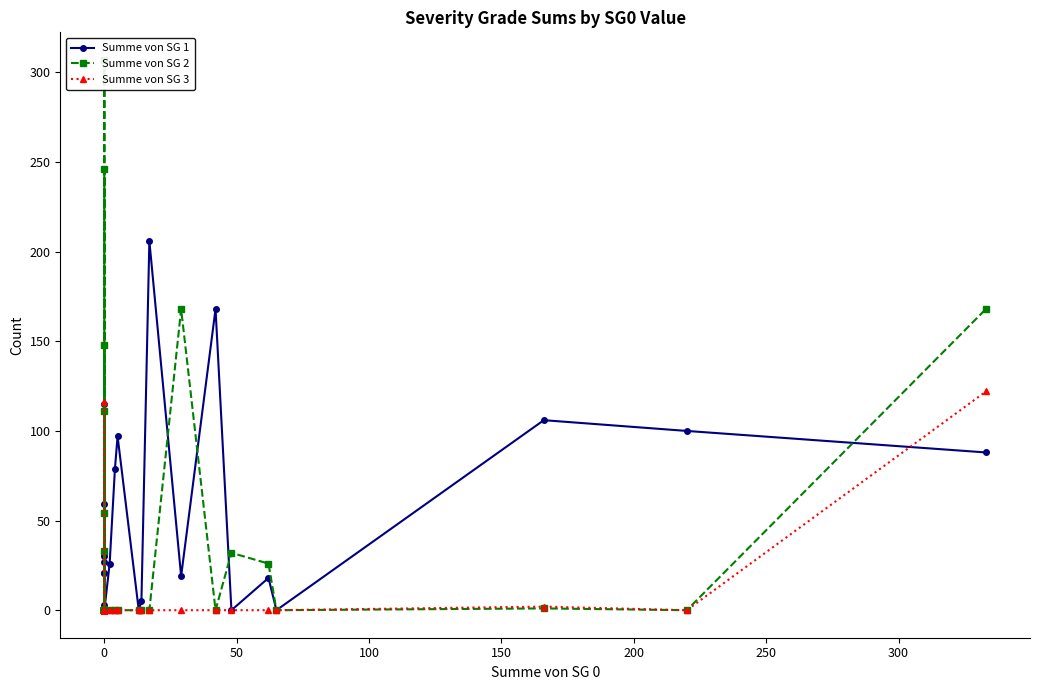

What is the label of the 14th point from the left?

13